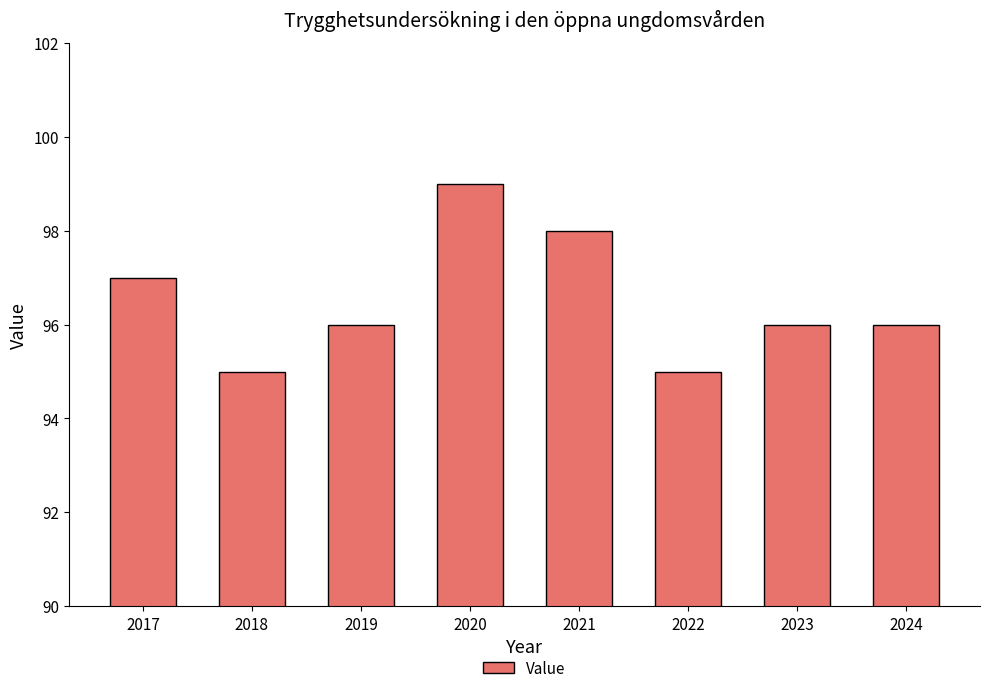

What is the difference between the values at 2017 and 2019?

1